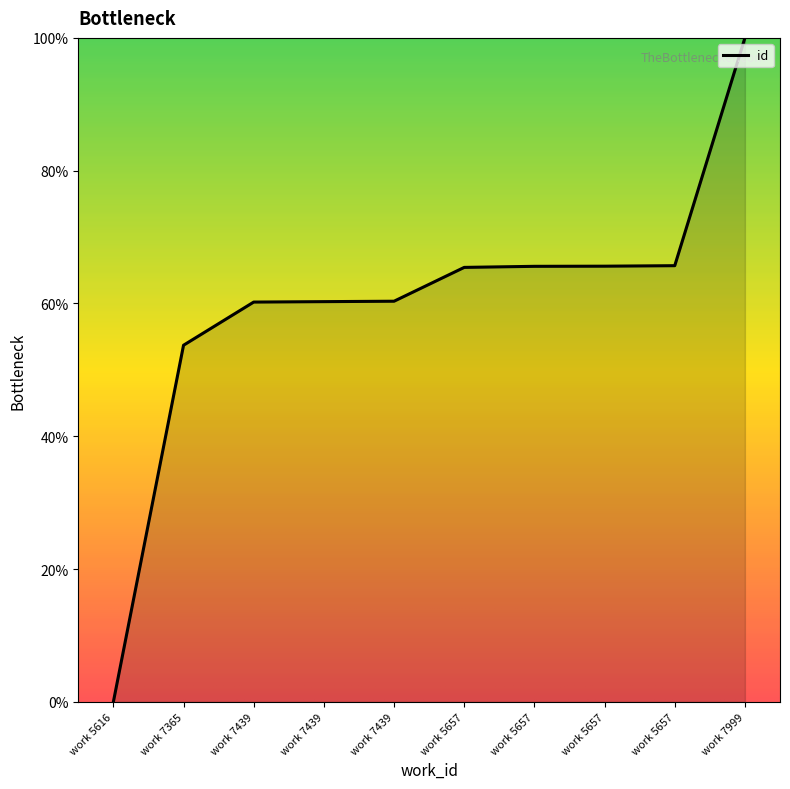

What is the maximum value shown in the chart?

100.0